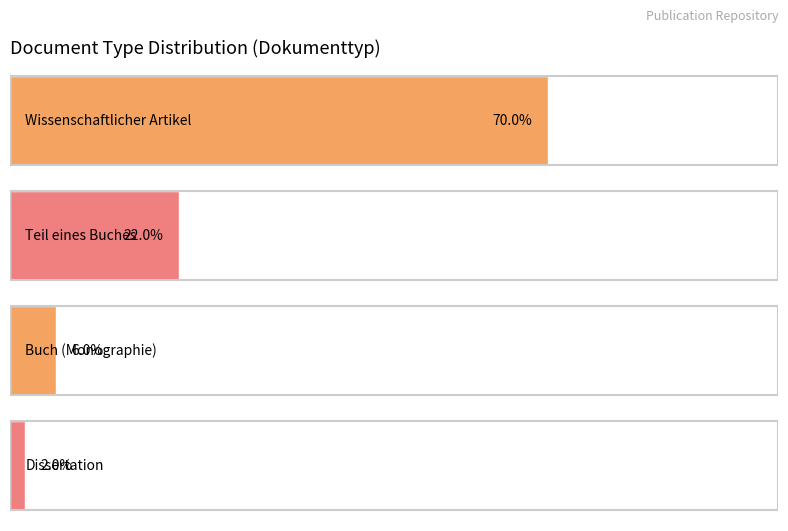

At which category does the chart reach its minimum across all series?

Dissertation